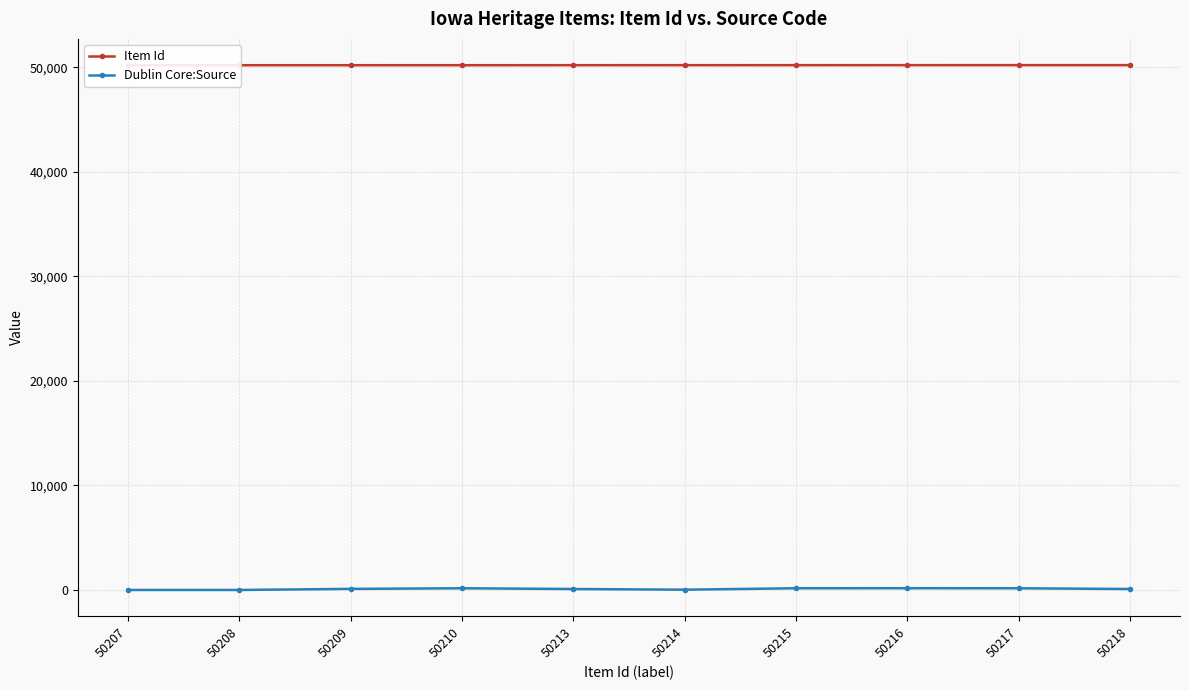

True or false: Item Id and Dublin Core:Source intersect in this chart.

False